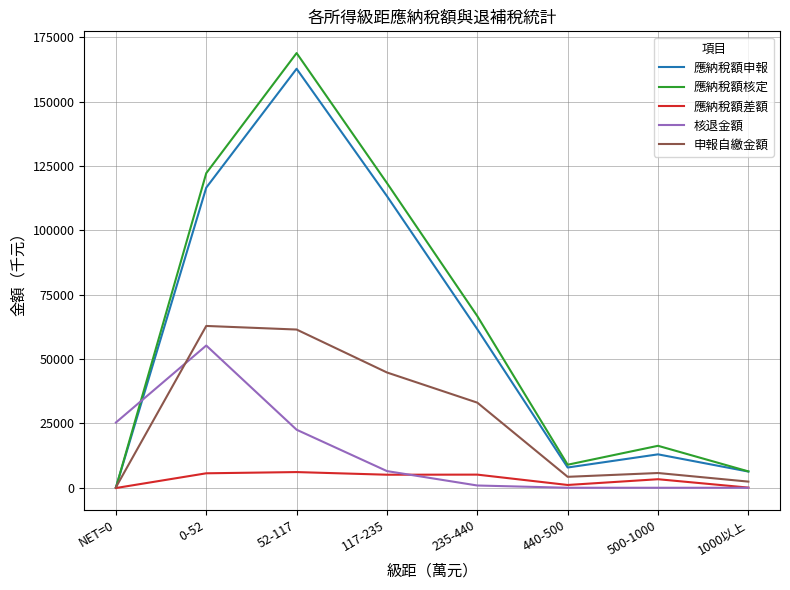

At which label does 核退金額 reach its peak?

0-52